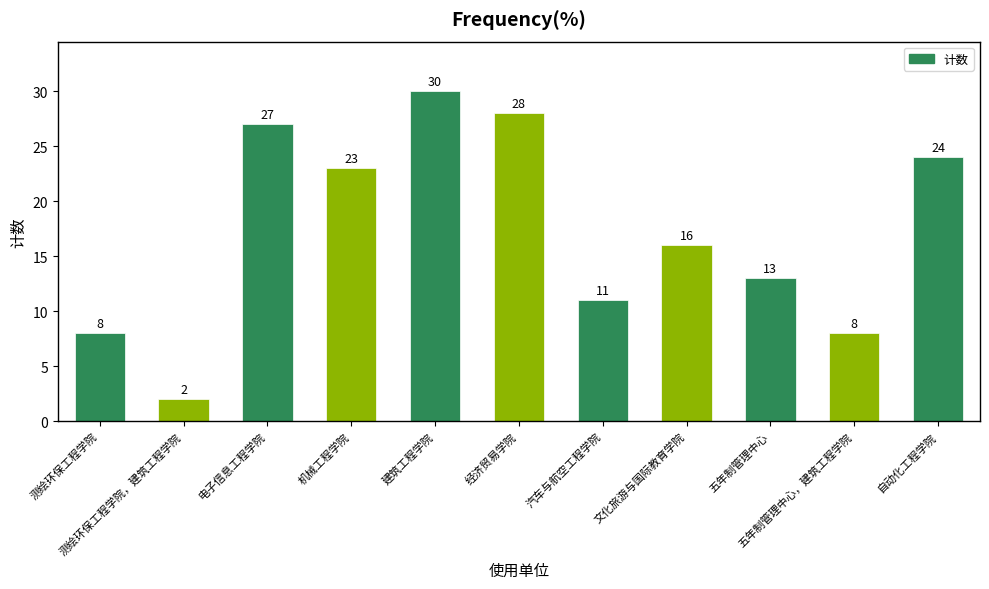

Approximately how many times larger is the value at 测绘环保工程学院 compared to 文化旅游与国际教育学院?

0.5